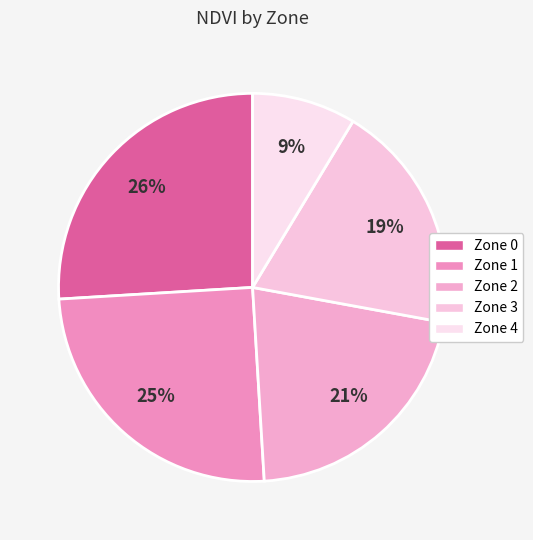

What is the change in value from Zone 1 to Zone 2?

-4